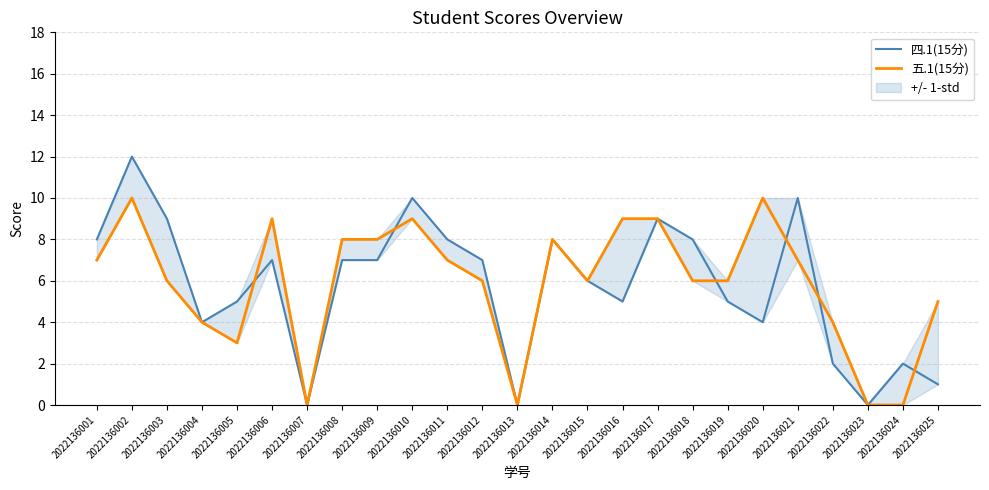

Rank the series by their average value, from highest to lowest.

五.1(15分), 四.1(15分)